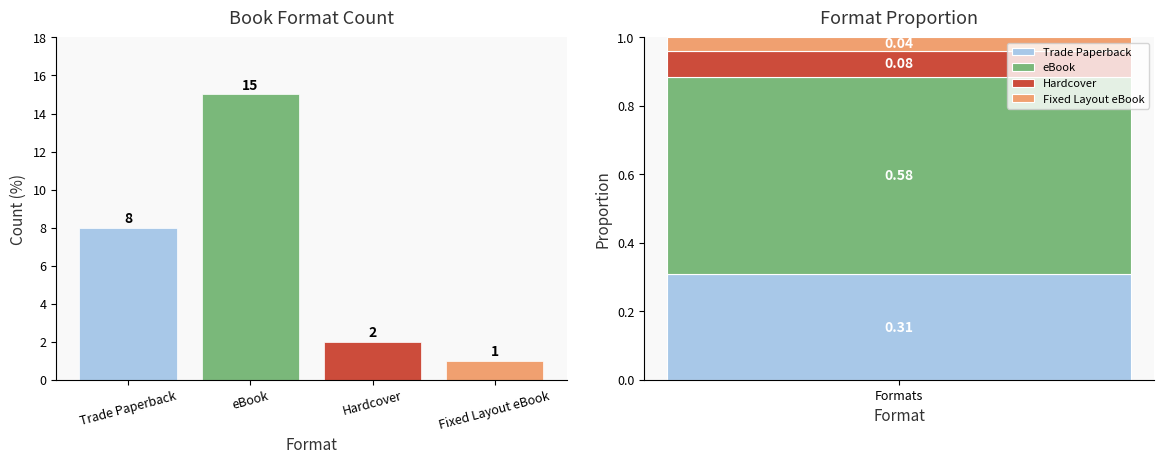

How many data points are less than 8?

2